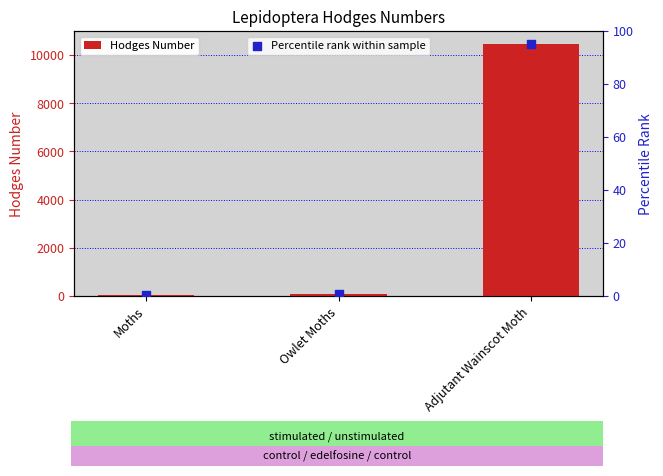

At how many categories does at least one series exceed 5120?

1